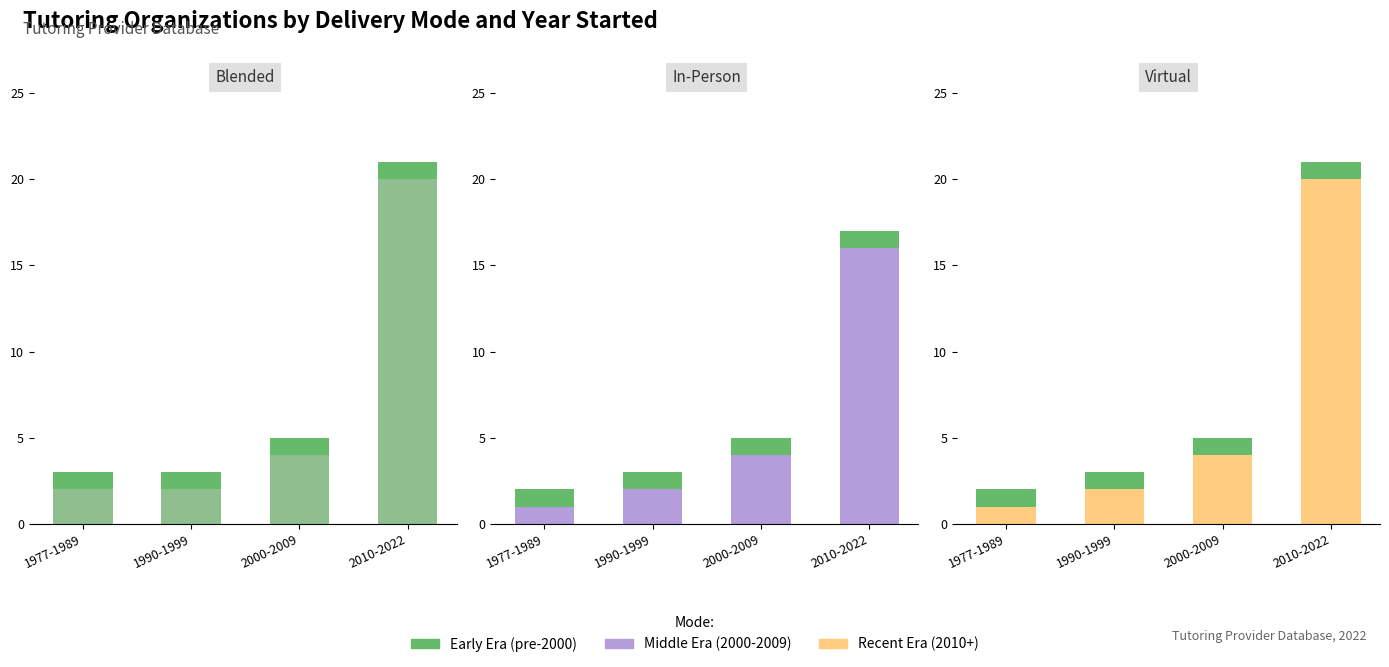

Which has a higher value, 1990-1999 or 2010-2022?

2010-2022